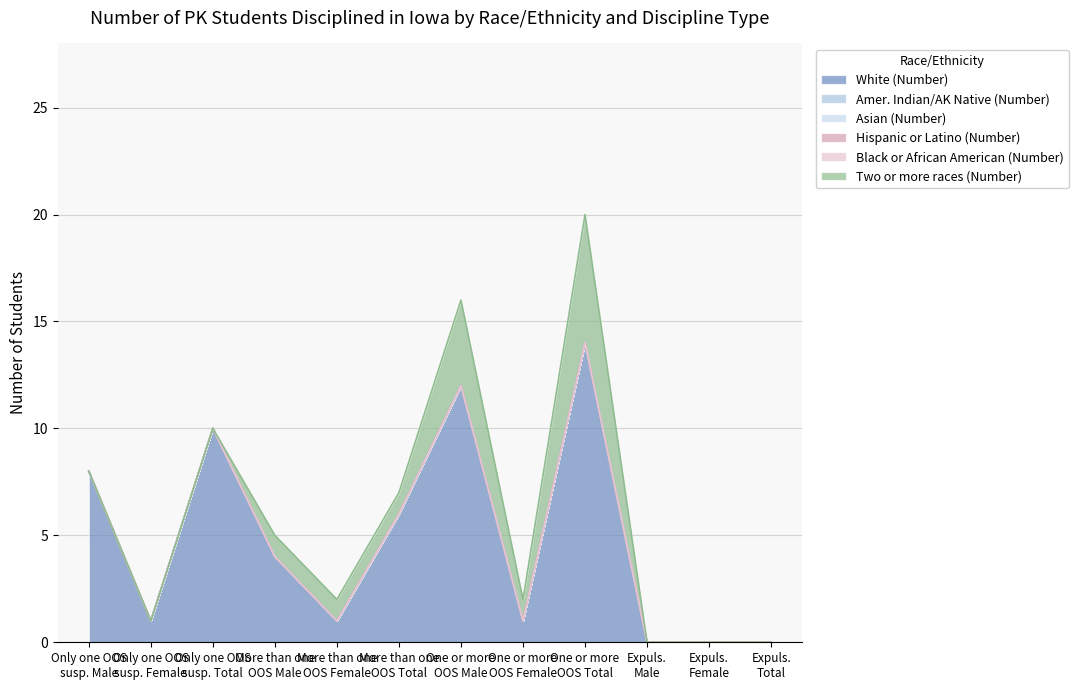

What is the label of the 12th point from the right?

Male